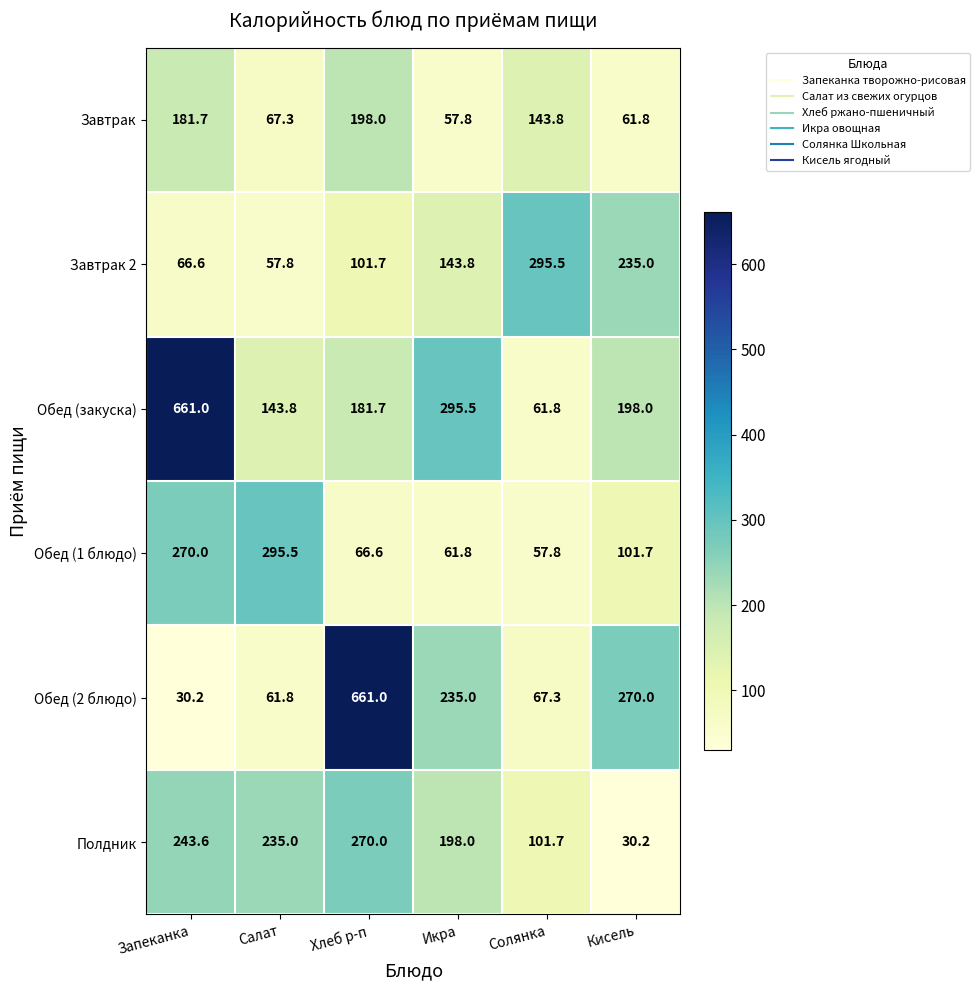

How many distinct data groups are displayed?

6